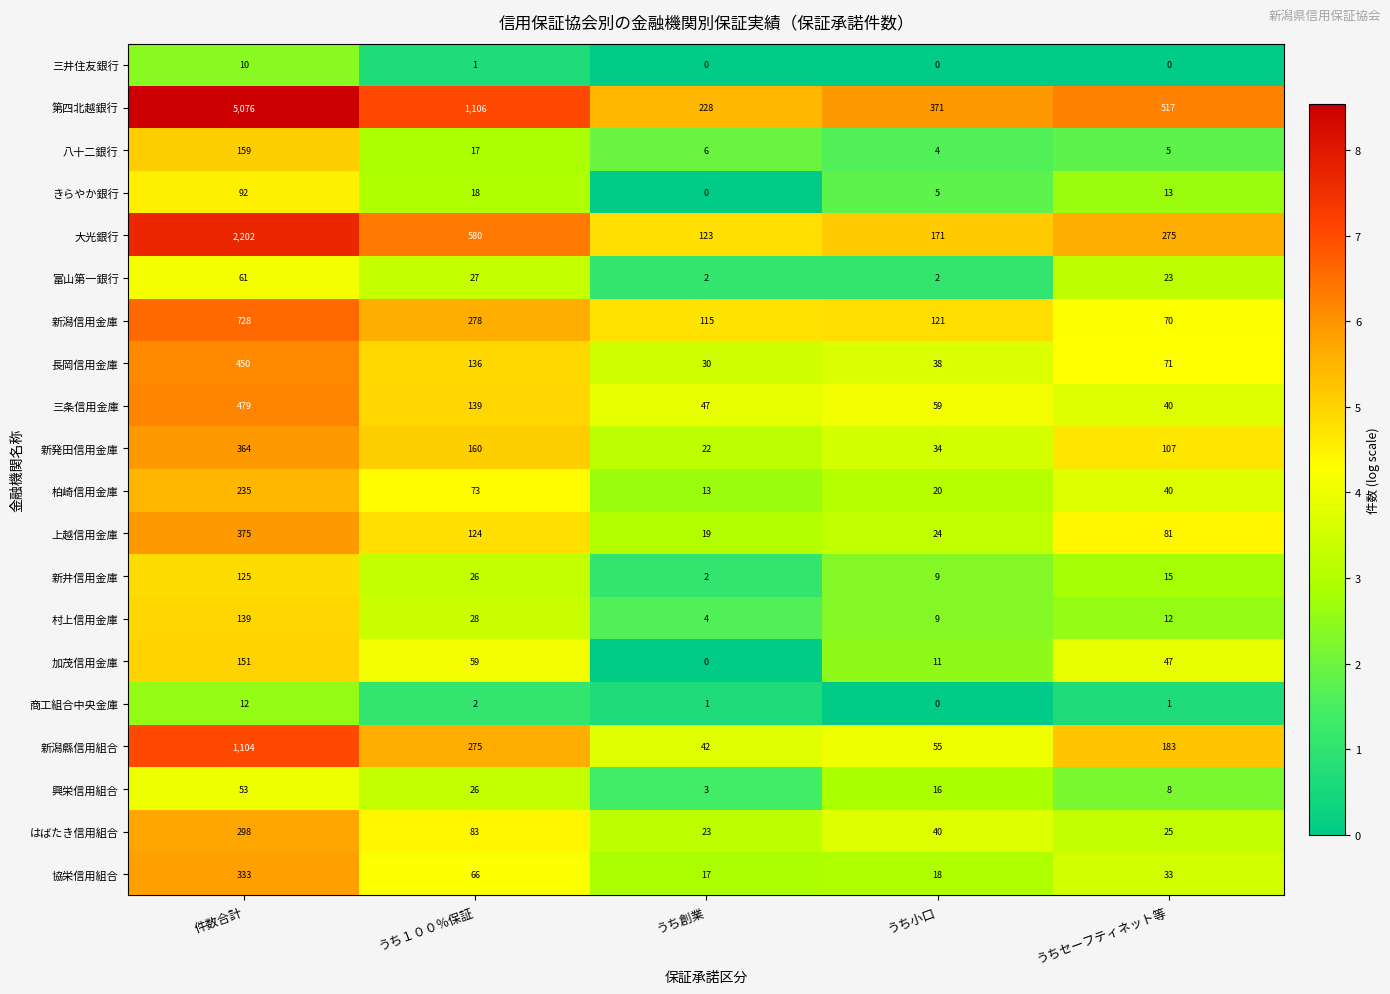

What is the greatest value displayed?

5076